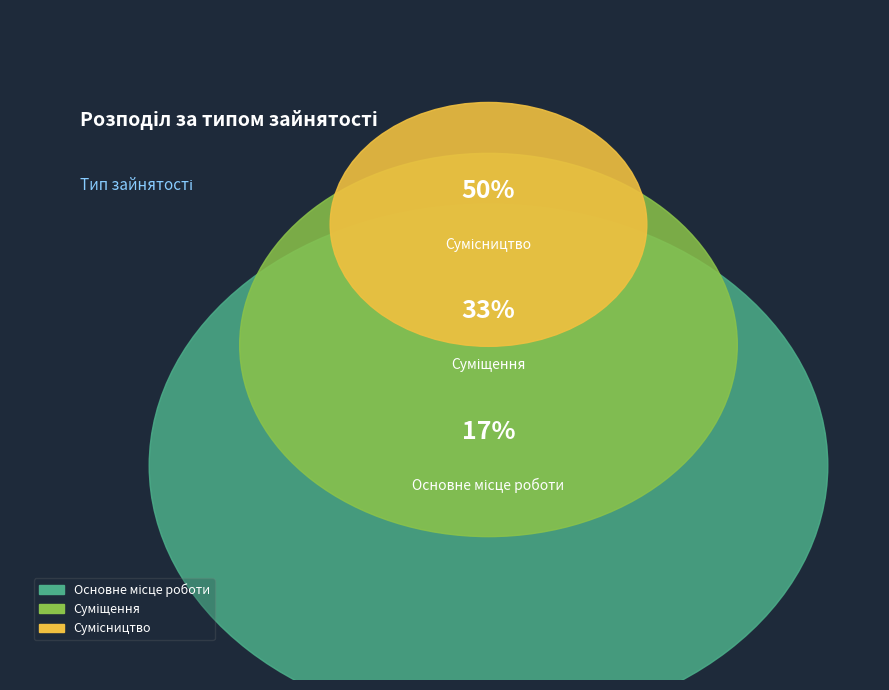

Between Суміщення and Сумісництво, which is larger?

Сумісництво